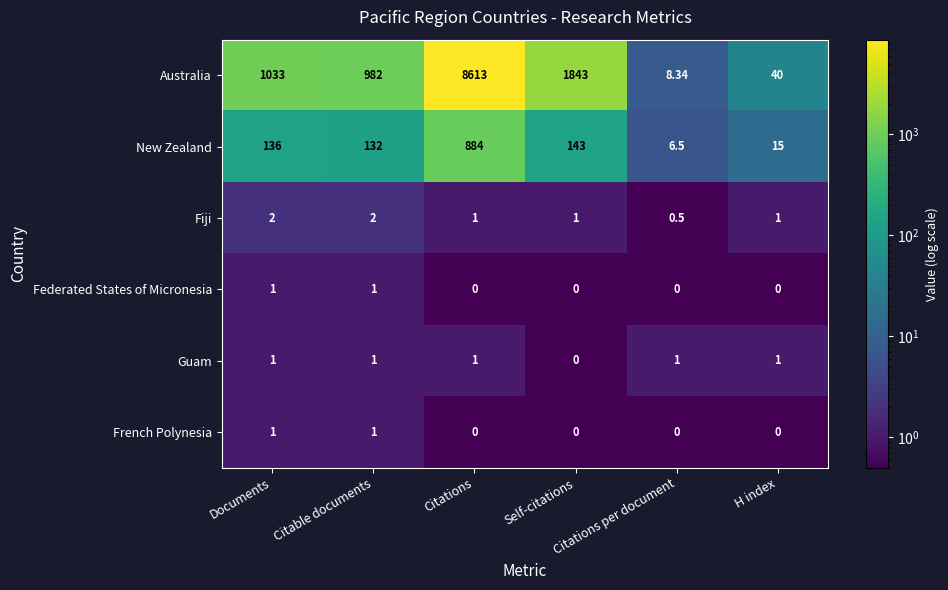

How many distinct data groups are displayed?

6